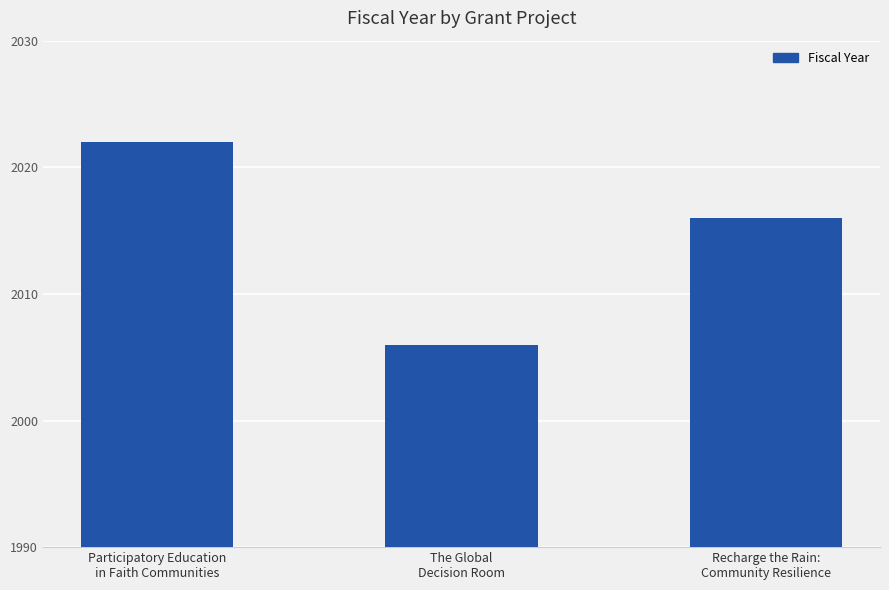

How many distinct data groups are displayed?

1